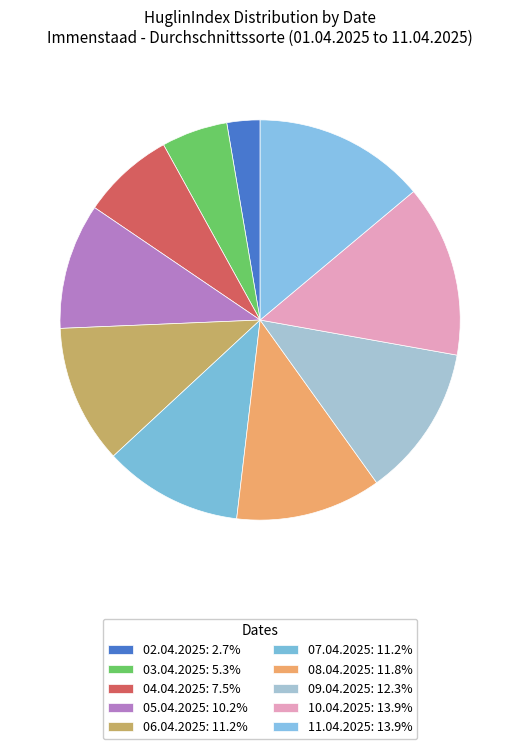

Does 10.04.2025 account for over 50% of the chart?

No